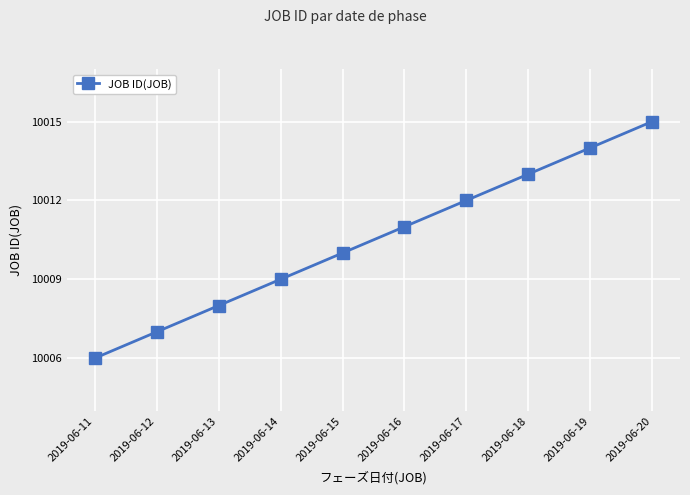

What is the value of the 10th point from the left?

10015